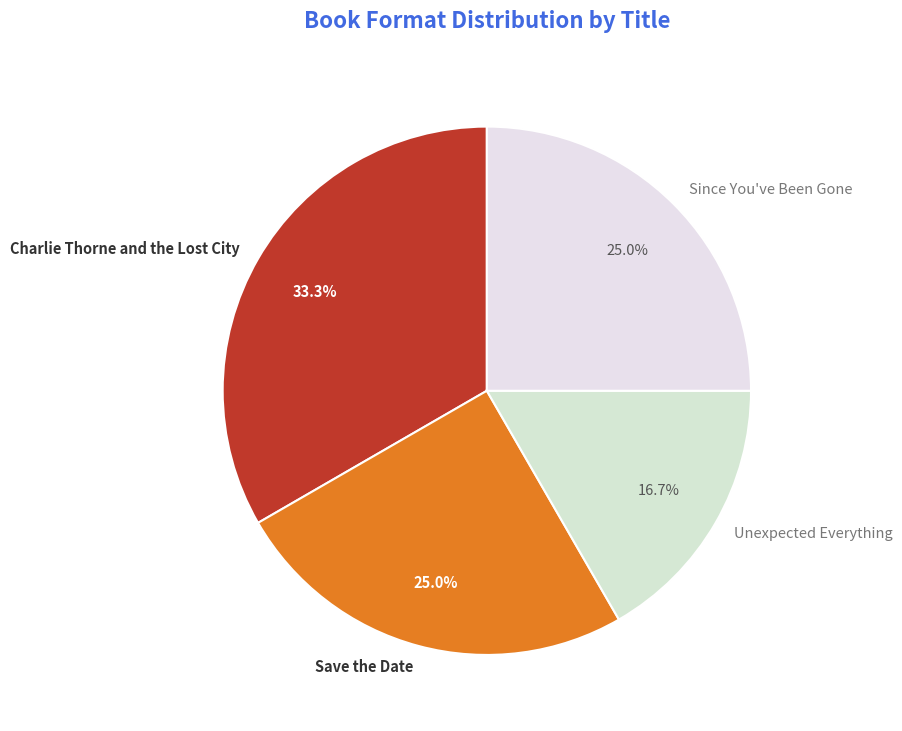

What percentage is the Charlie Thorne and the Lost City slice, to the nearest percent?

33%